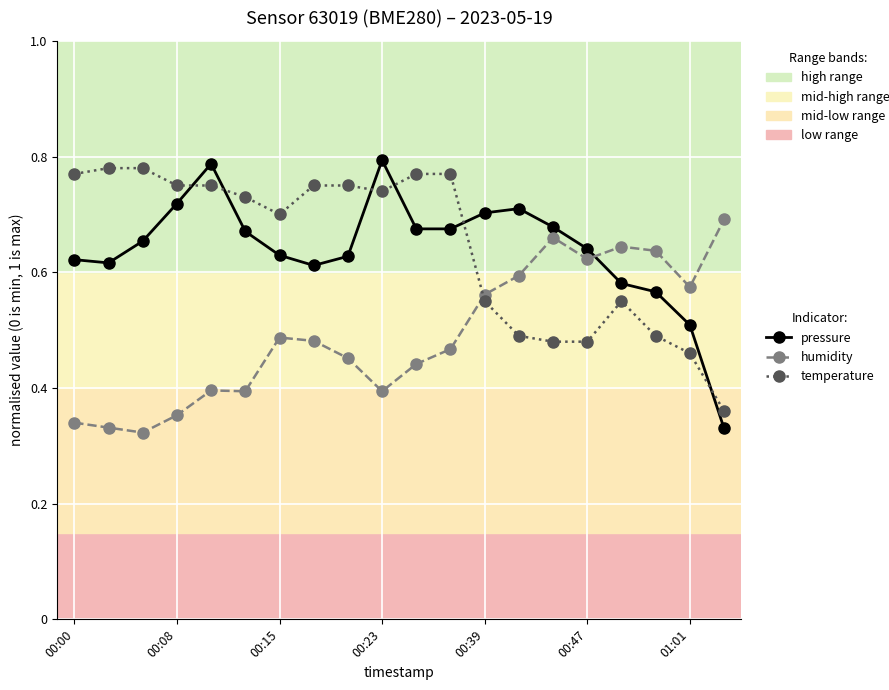

How many humidity values are between 0 and 1?

20